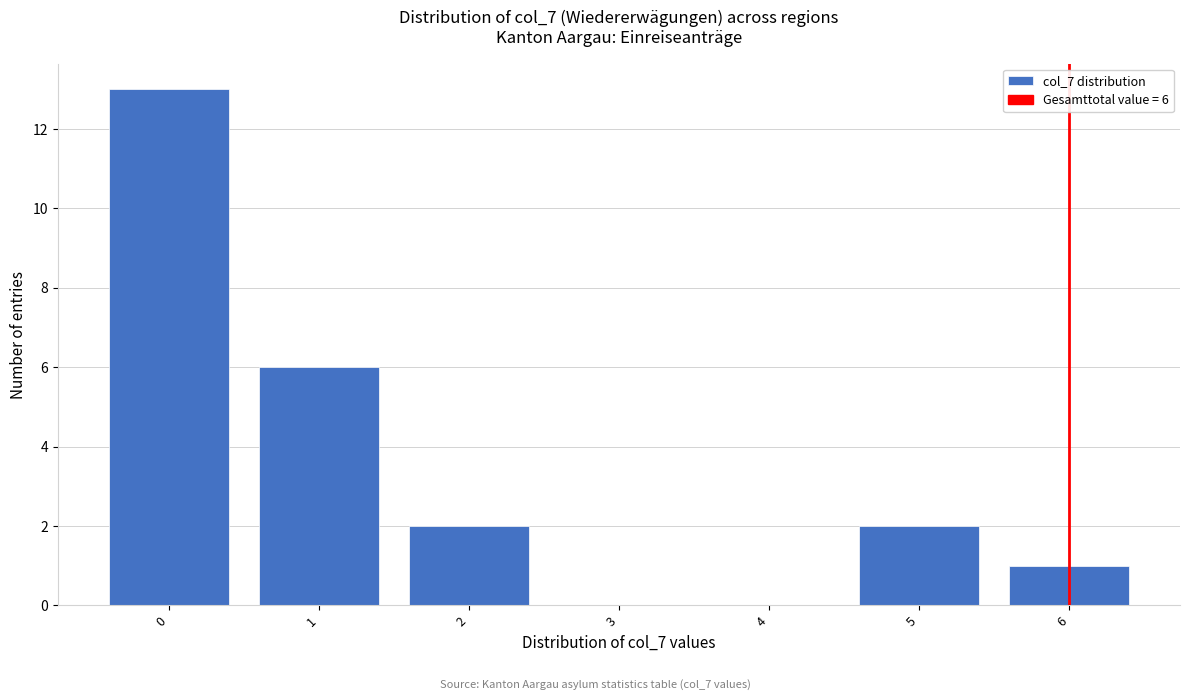

Which range on the x-axis has the tallest bar?

-0.5 to 0.5